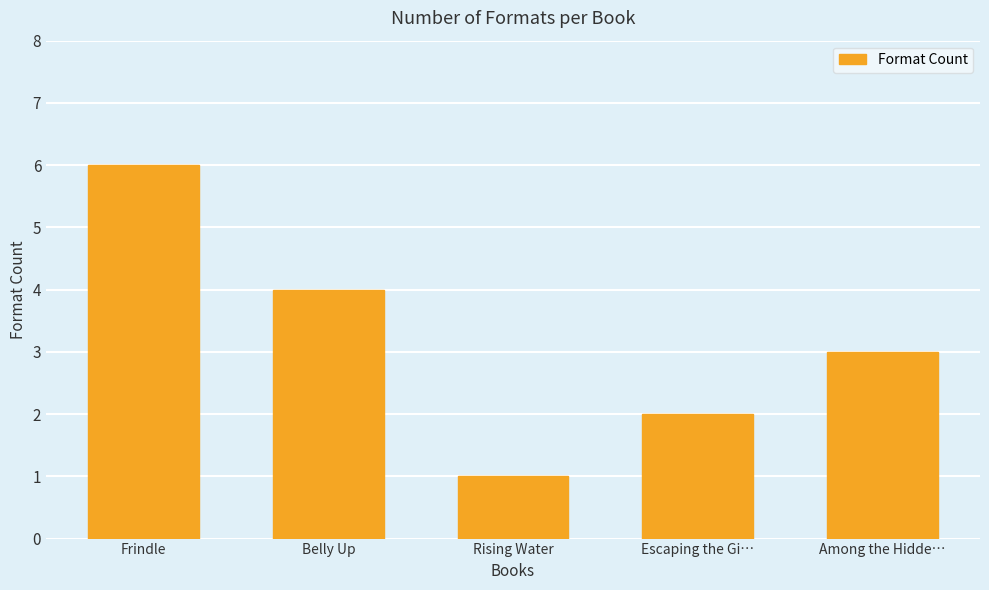

How many values are below 3?

2